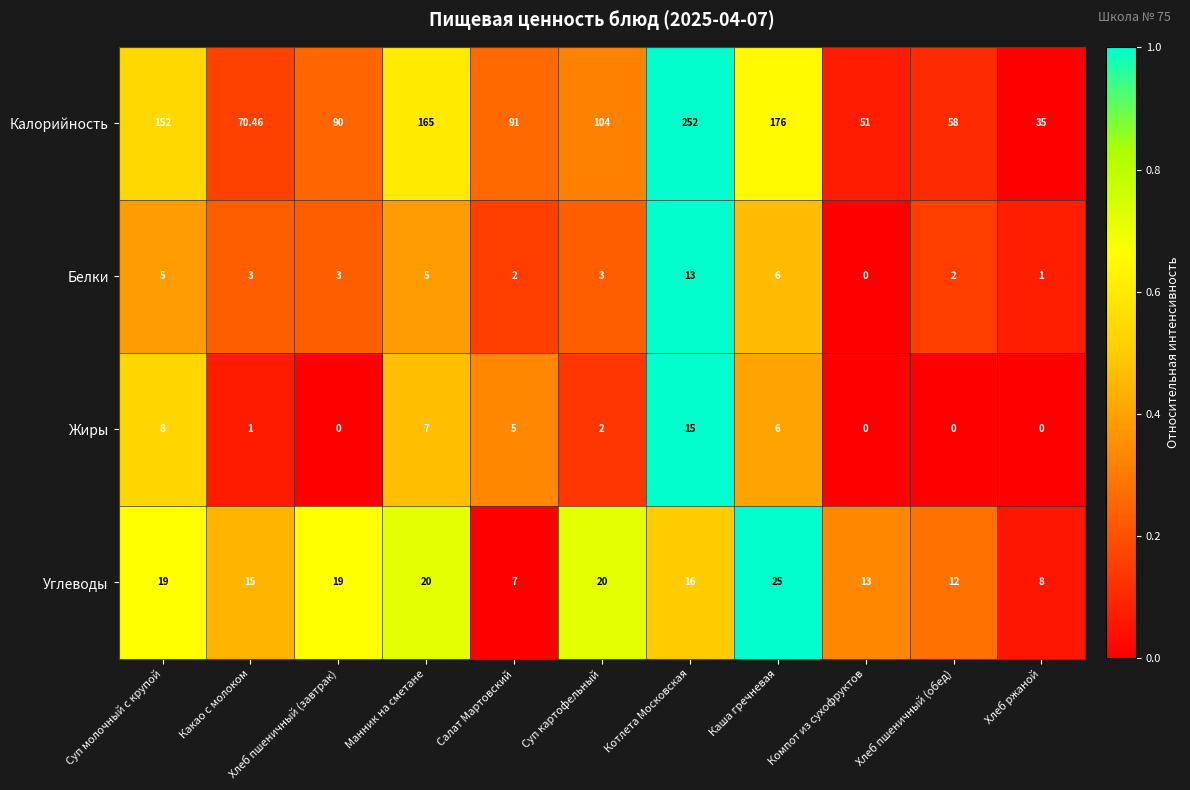

At which label is Белки closest to 6?

Каша гречневая